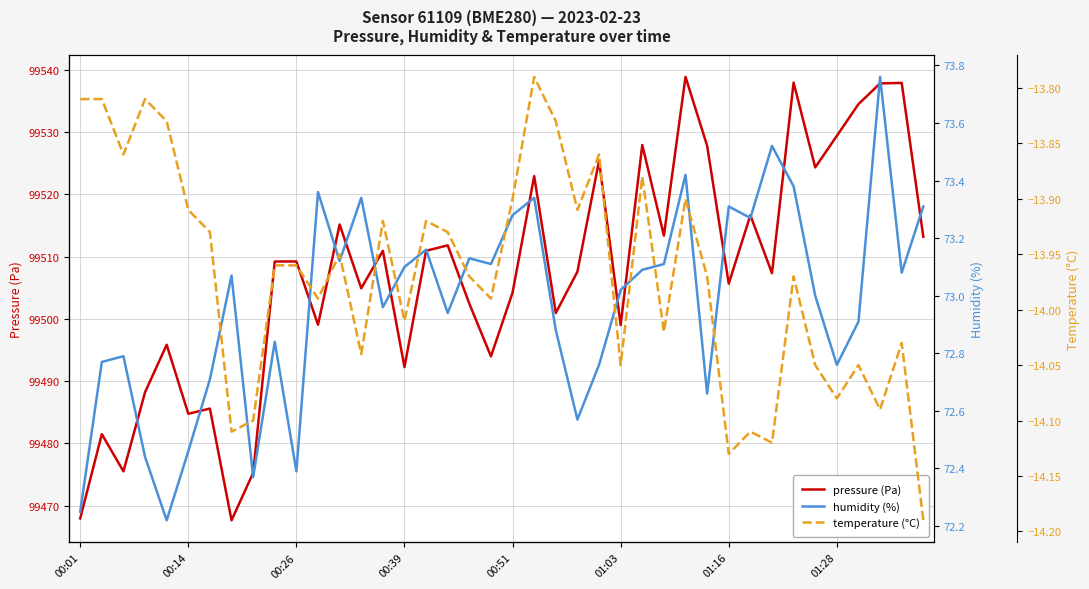

List the series in order of their peak value, lowest first.

temperature (°C), humidity (%), pressure (Pa)